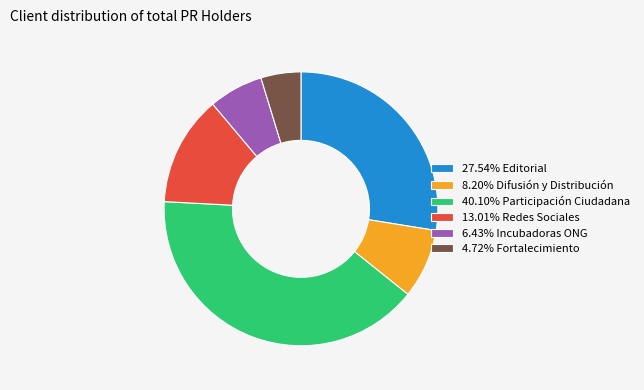

Count the number of slices in the pie.

6